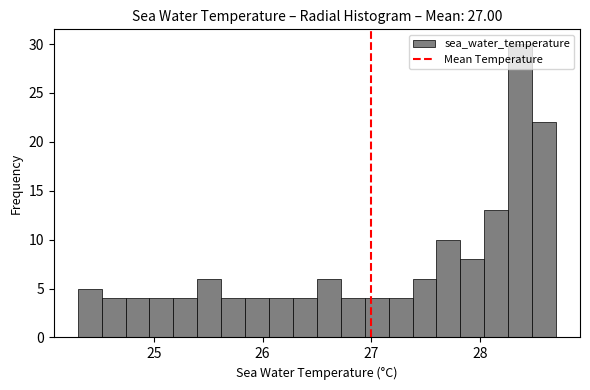

Around what value on the x-axis is the tallest bar? Give the approximate position of its centre, as read against the axis.

28.4